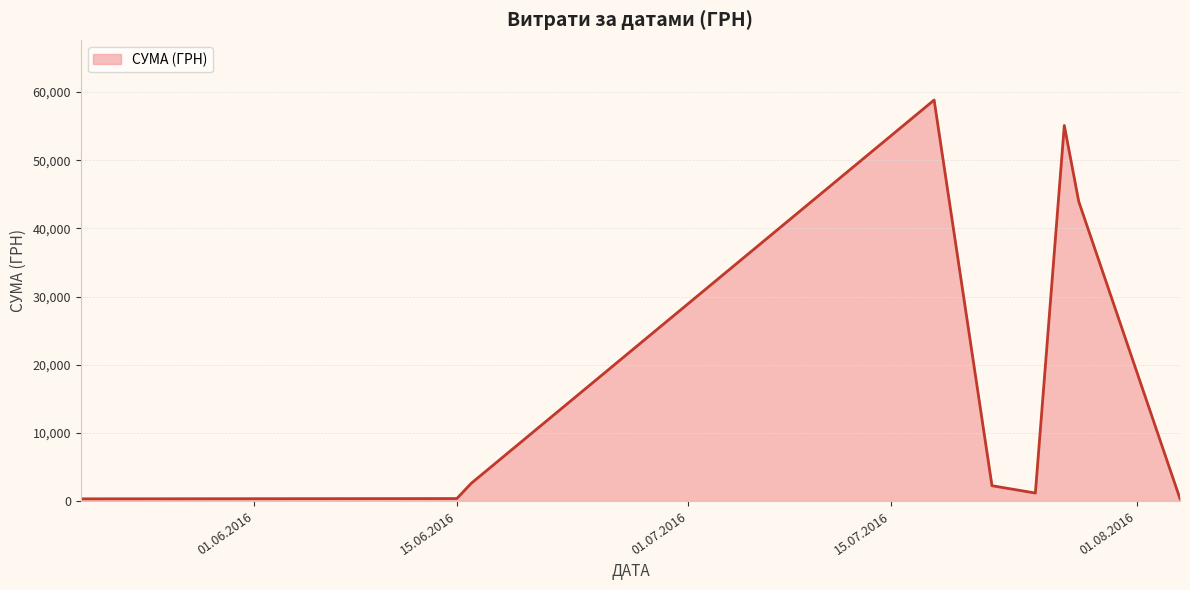

What is the maximum value shown in the chart?

58840.0